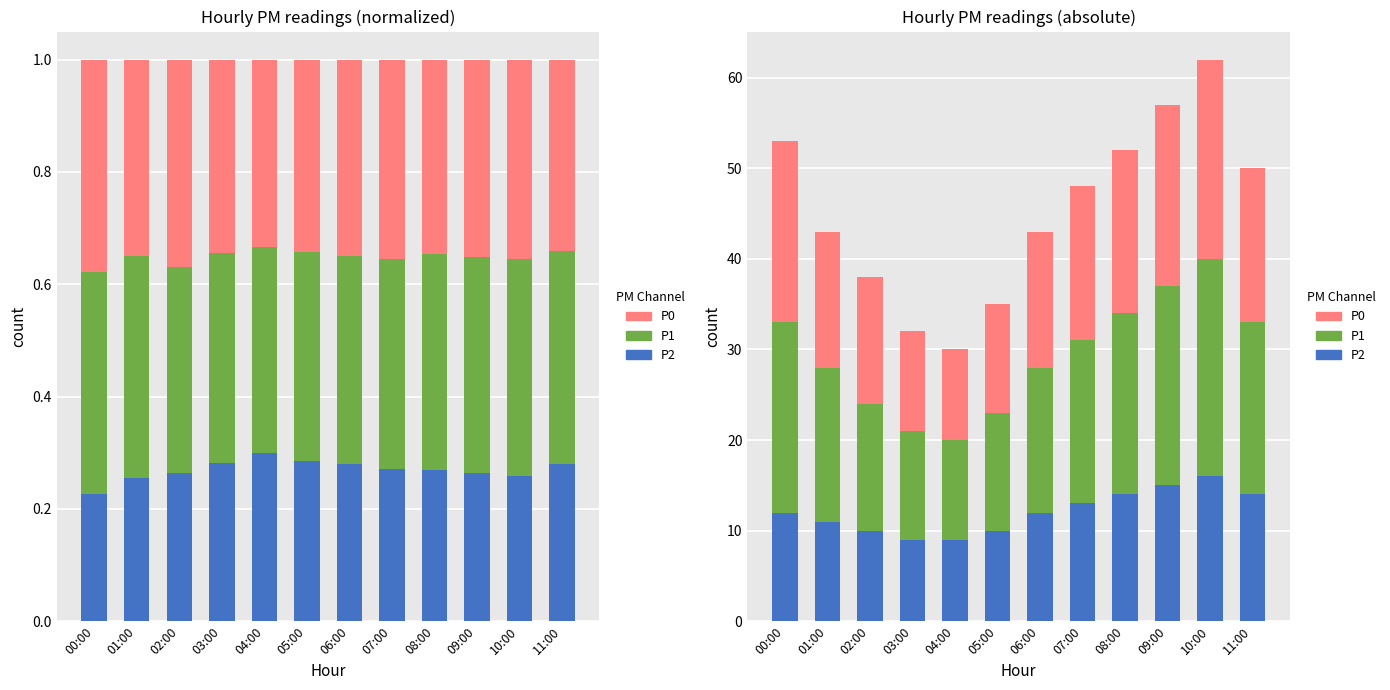

Which series has the largest total across all categories?

P1